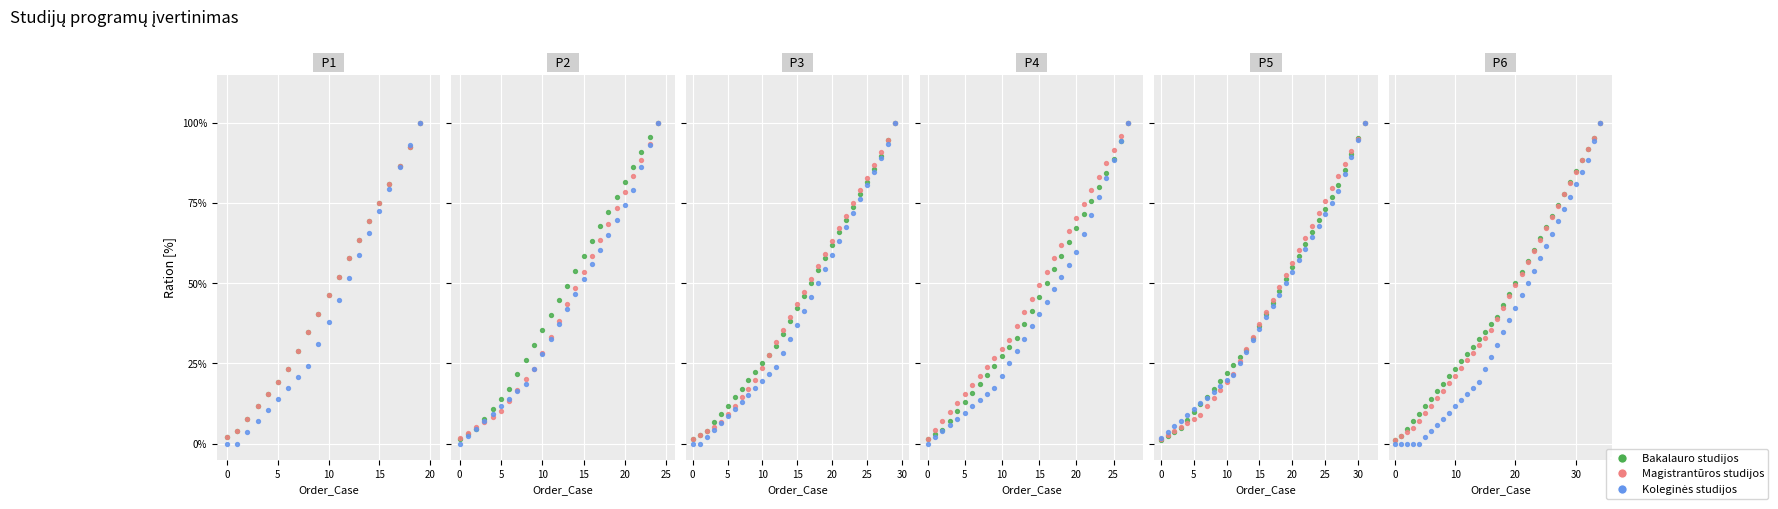

Is the value of Magistrantūros studijos at 27 greater than the value of Koleginės studijos at 26?

Yes